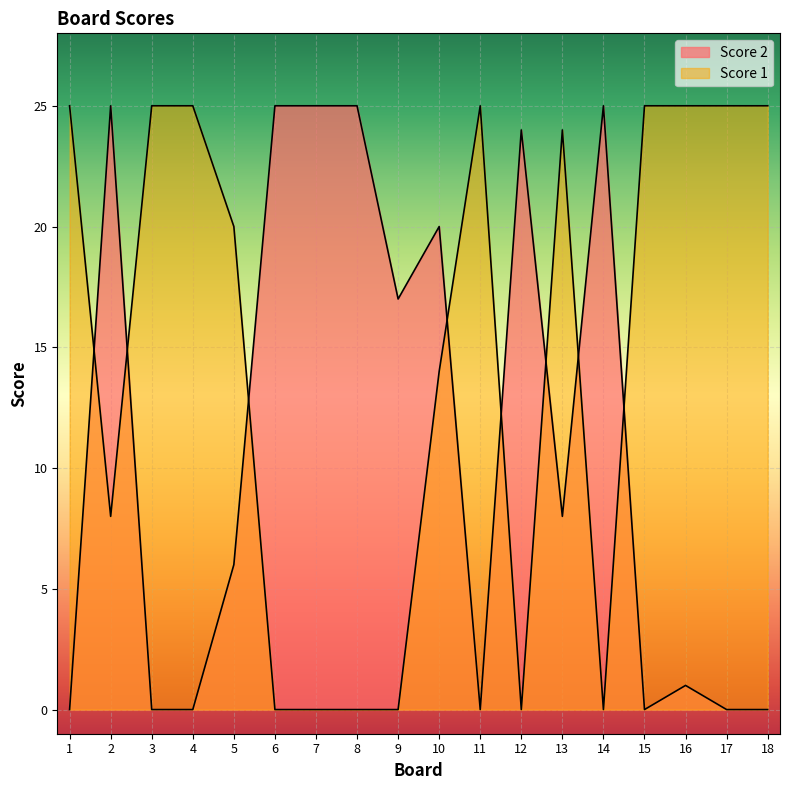

Between 2 and 17, which series saw the biggest shift?

Score 2